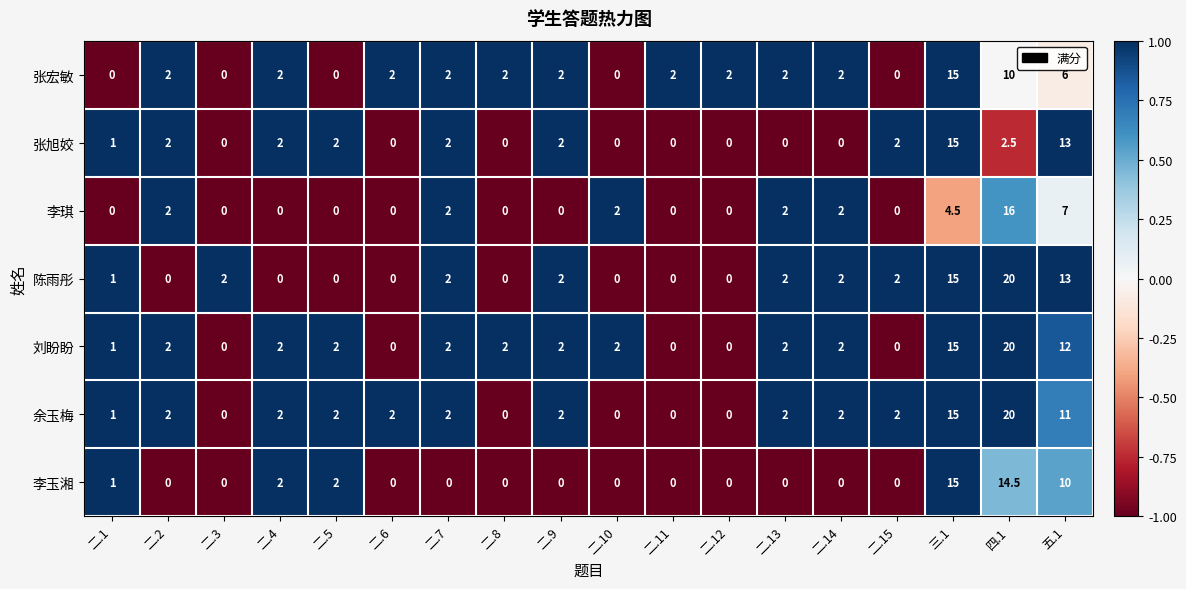

Which label corresponds to the largest value in the chart?

四.1